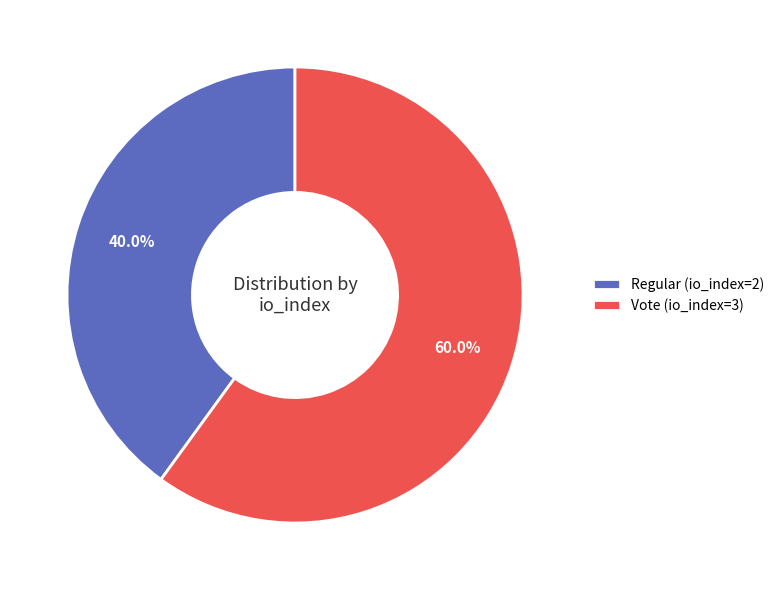

To the nearest percent, what is the difference between the largest and smallest slice percentages?

20%